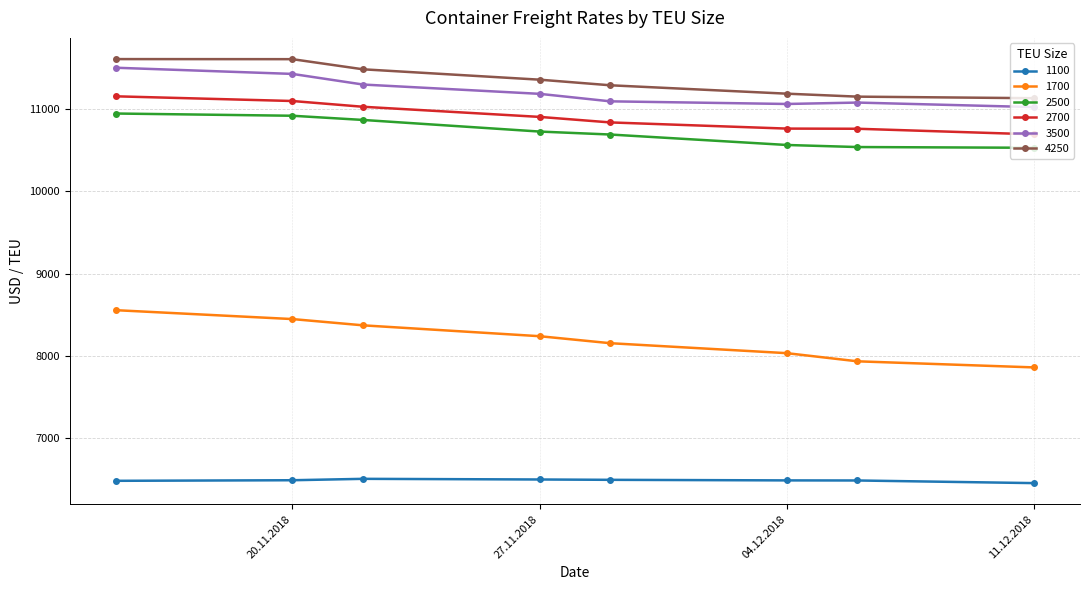

Which series has the widest spread of values?

1700